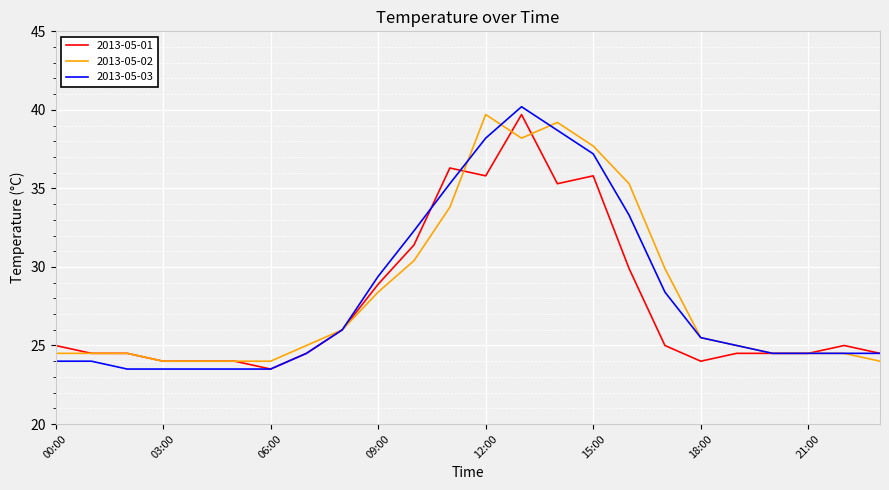

What is the smallest value displayed?

23.5